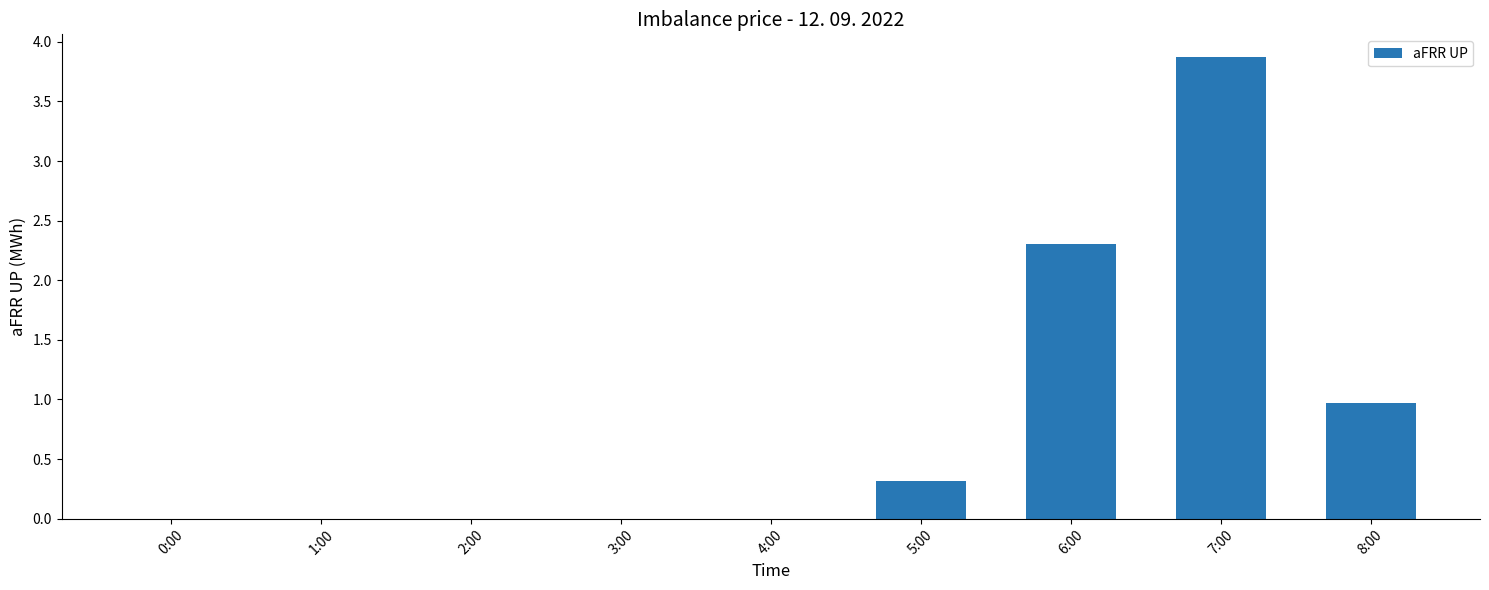

What is the sum of all values?

7.5